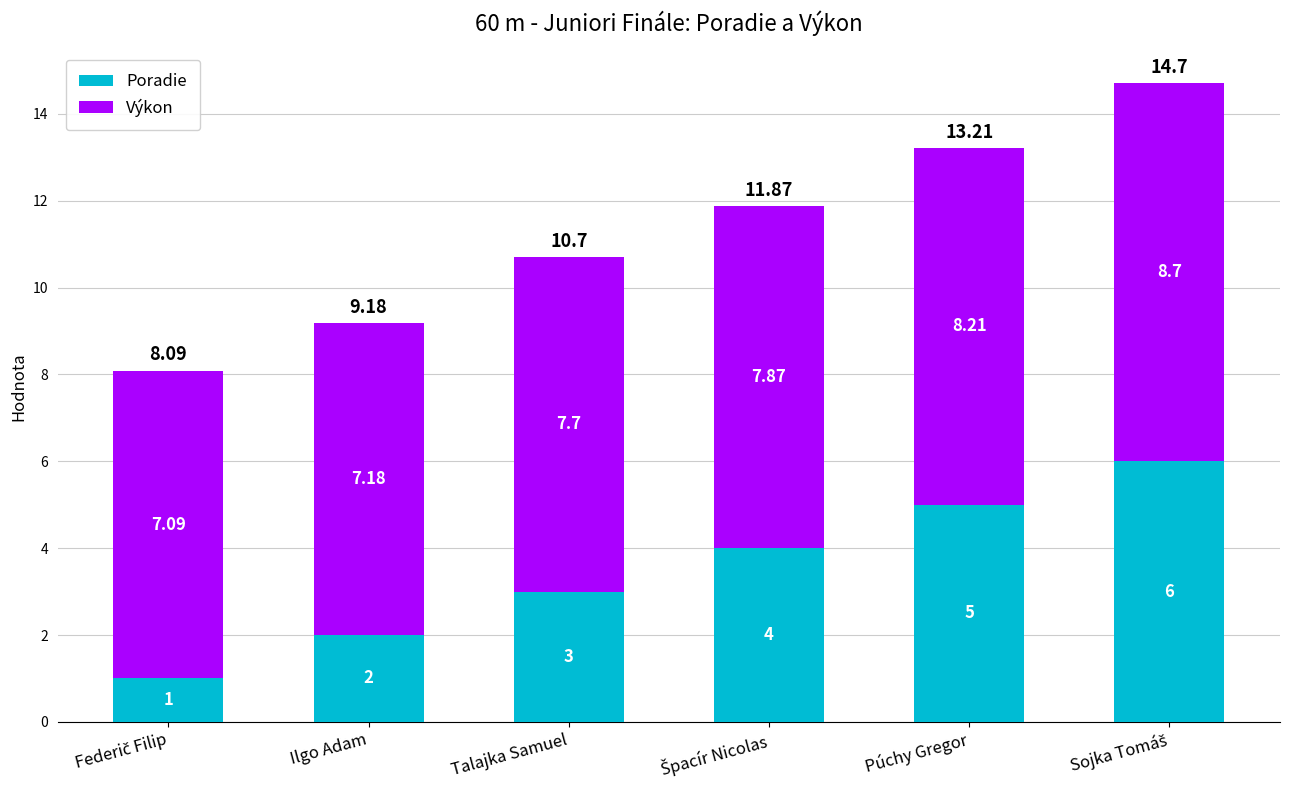

What is the average value of the Poradie series?

3.5